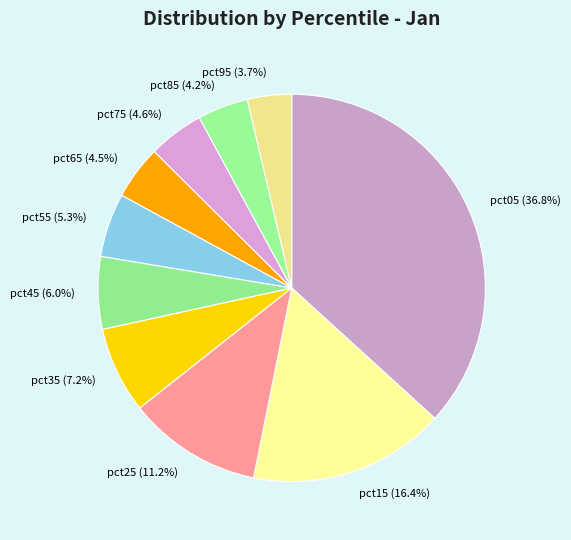

Count the number of slices in the pie.

10